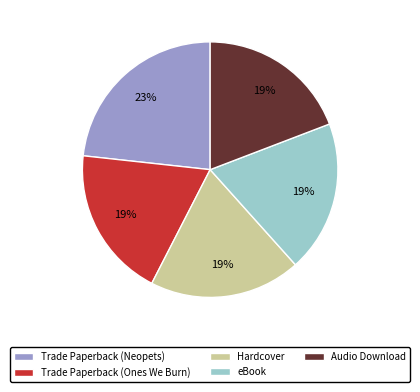

True or false: Trade Paperback (Neopets) accounts for 23% of the total.

True